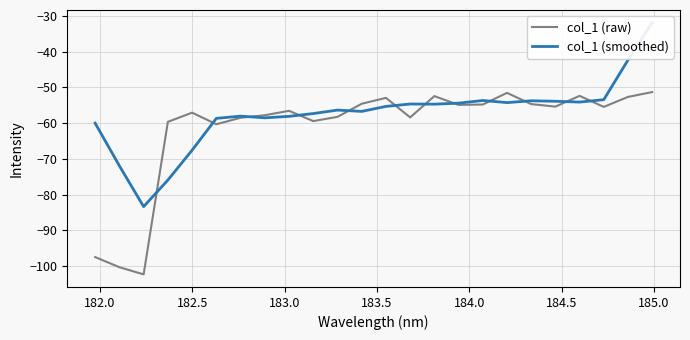

Is this an area chart (filled region under the line)?

No